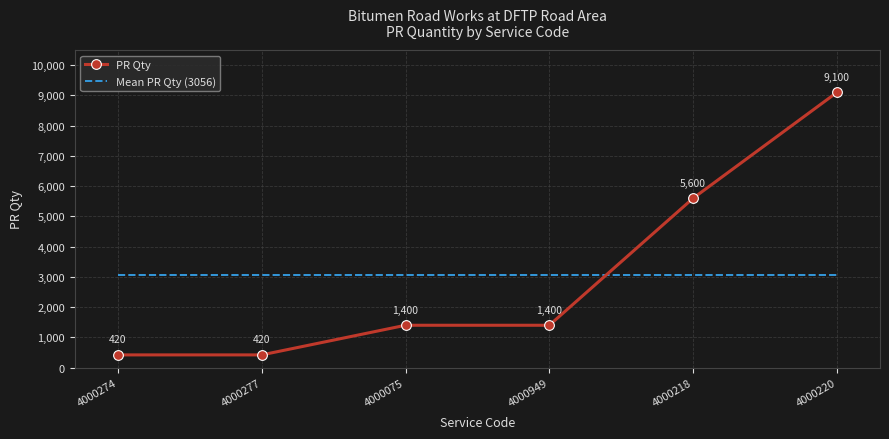

Where do Mean PR Qty (3056) and PR Qty first cross each other?

4000949 and 4000218